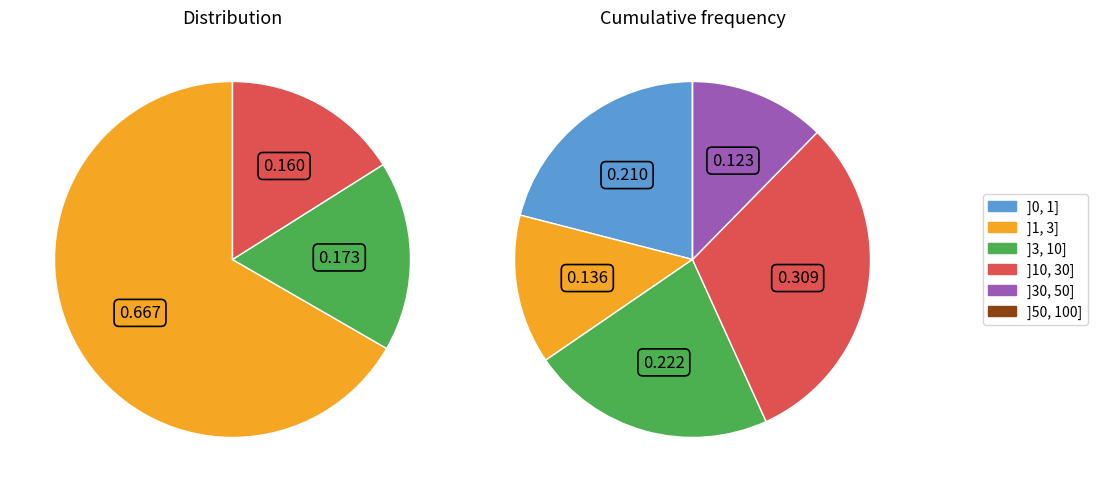

To the nearest percent, what percentage of the pie is down?

17%